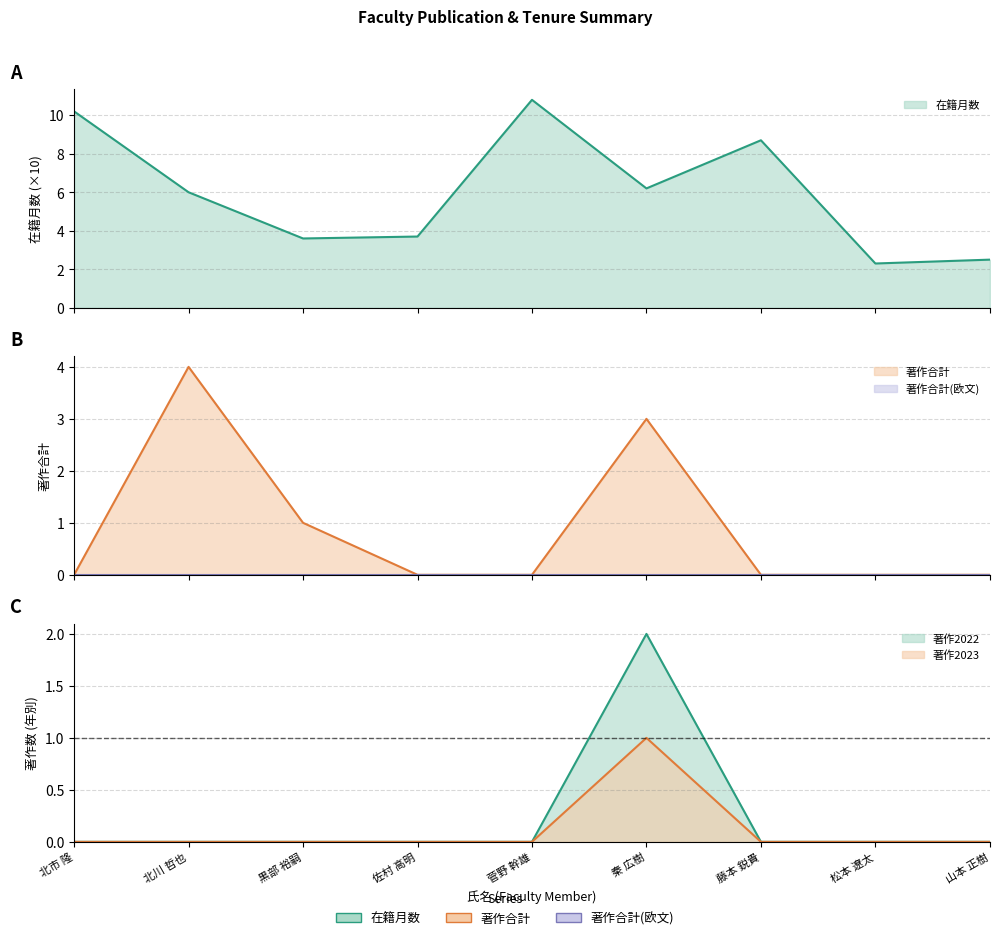

At which label does 著作2022 reach its peak?

秦 広樹